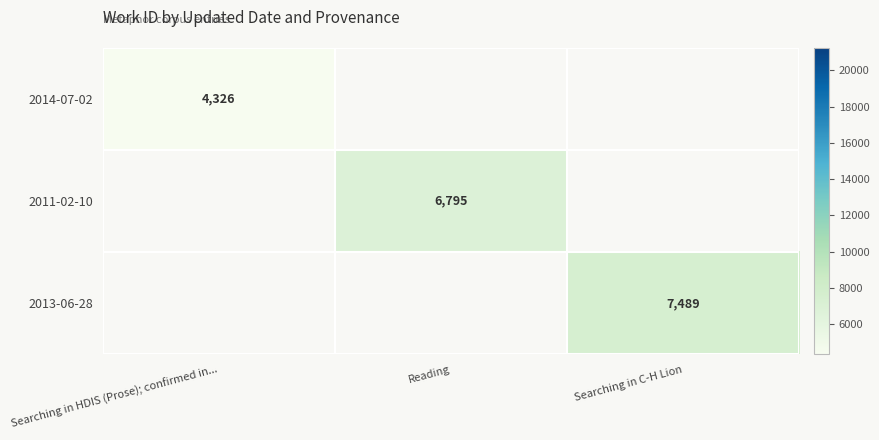

True or false: 2014-07-02 has a value of 2732 at Searching in HDIS (Prose); confirmed in....

False